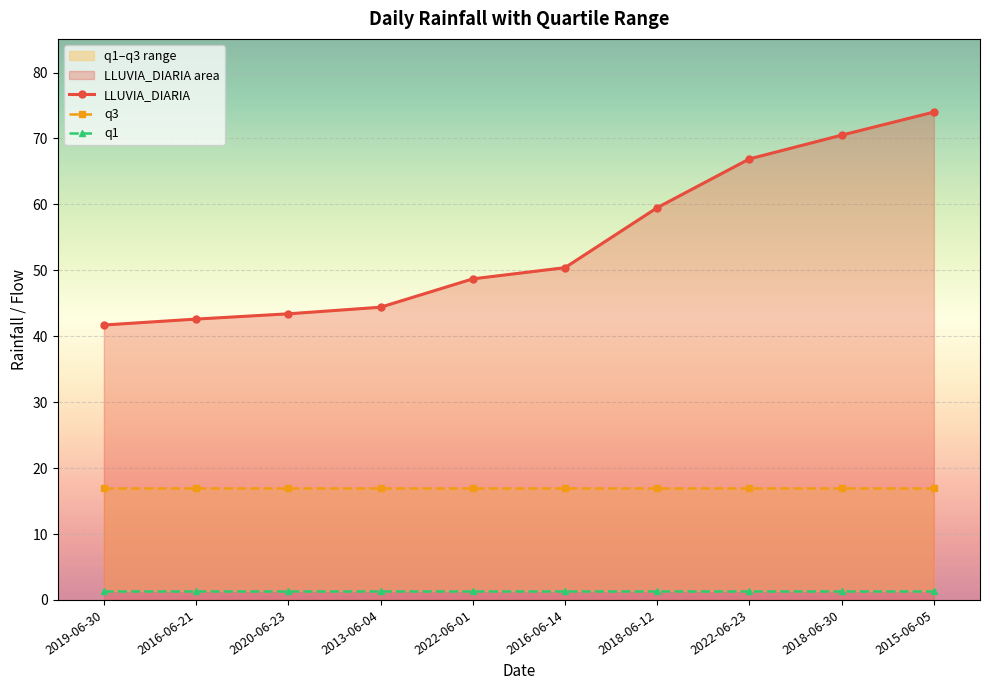

How many lines are shown in the chart?

3